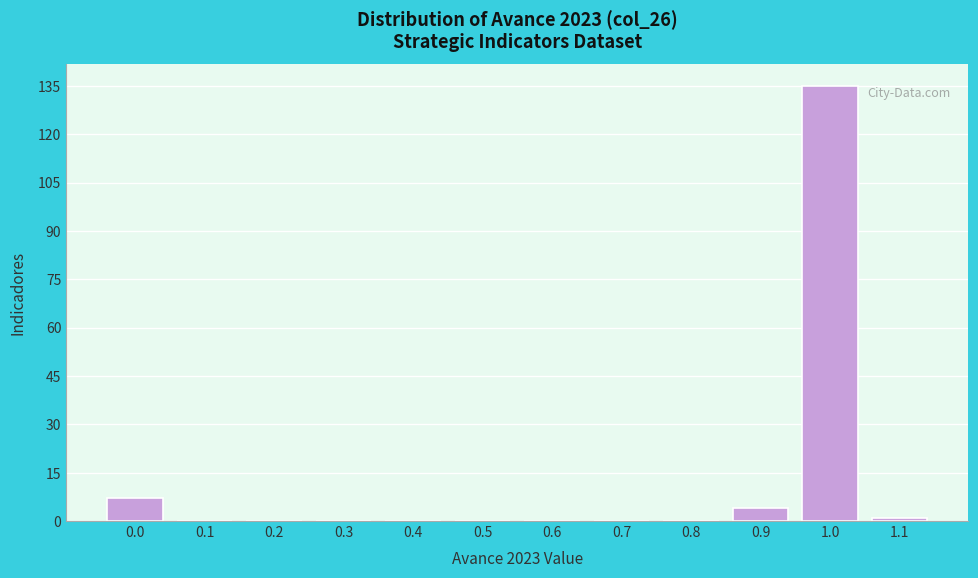

Reading left to right, list all the values displayed in this chart.

0.0=7	0.1=0	0.2=0	0.3=0	0.4=0	0.5=0	0.6=0	0.7=0	0.8=0	0.9=4	1.0=135	1.1=1